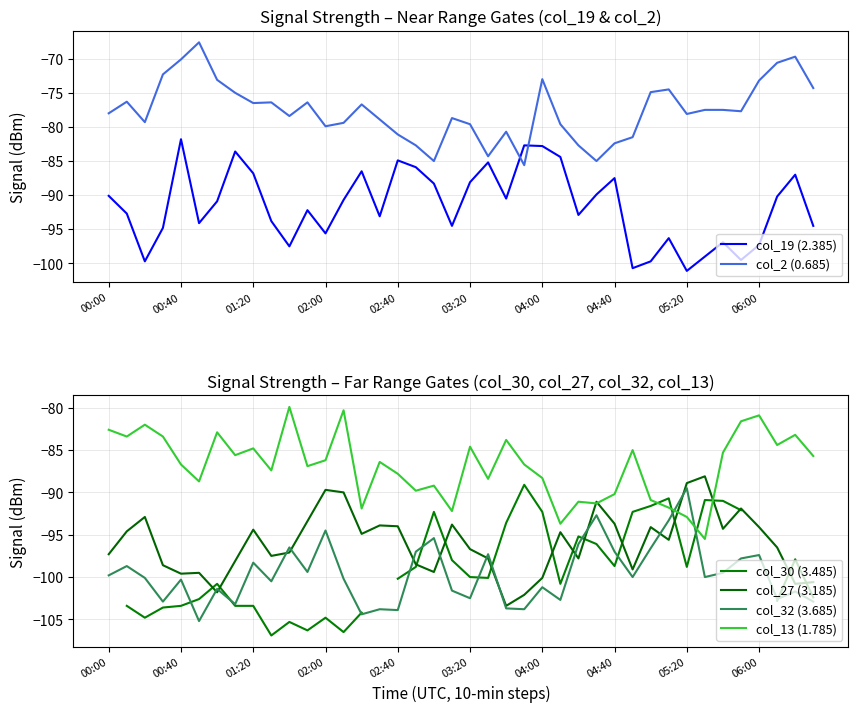

How many values in the col_30 (3.485) series are below -100?

19